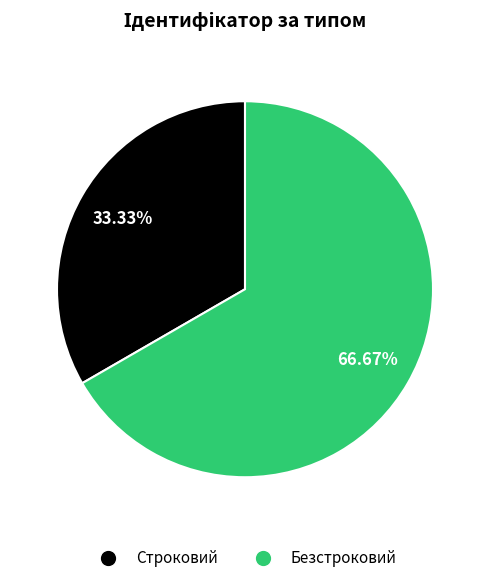

Rank the categories by value from highest to lowest.

Безстроковий, Строковий